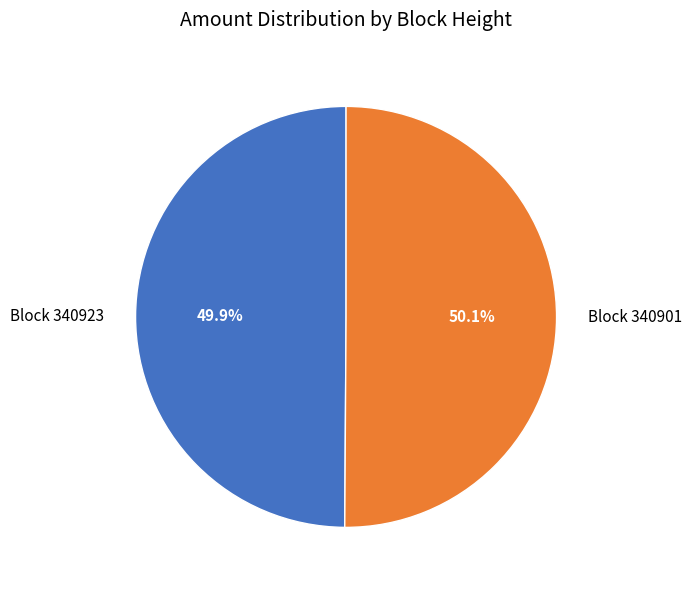

How many slices are in this pie chart?

2